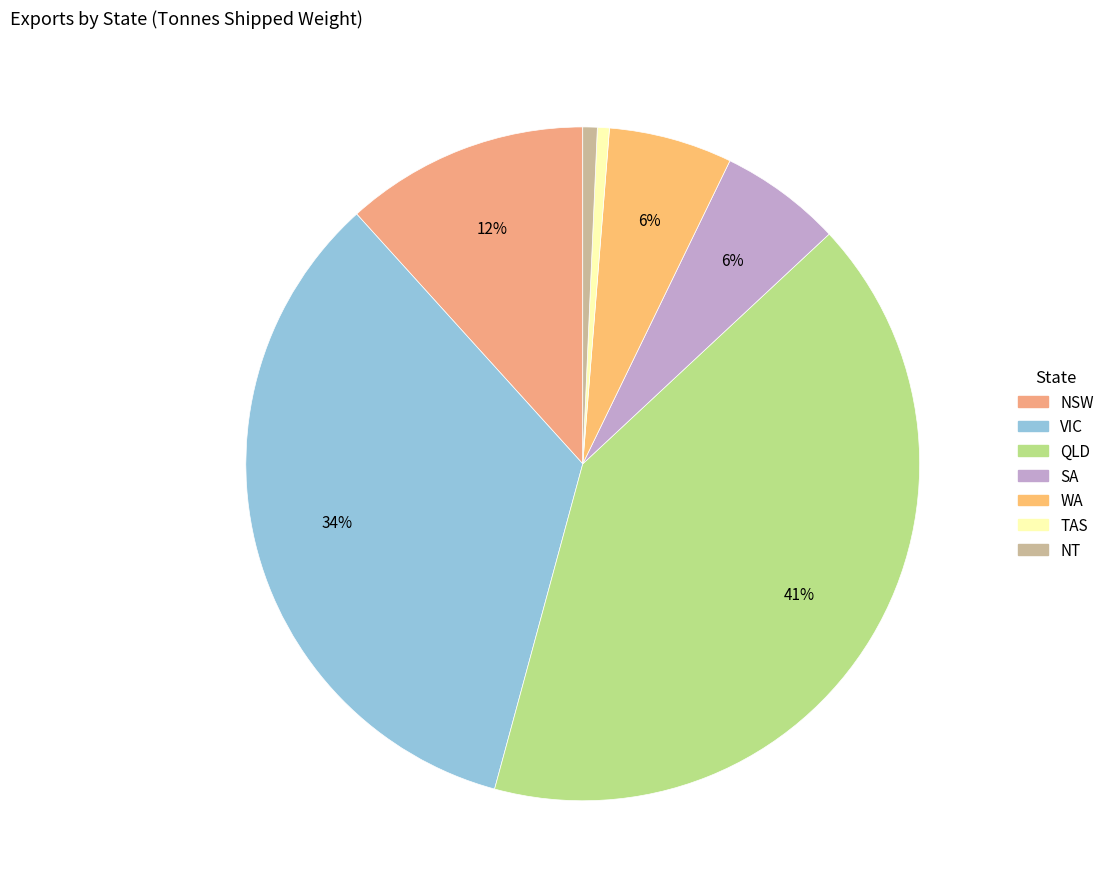

How many segments does this pie chart have?

7